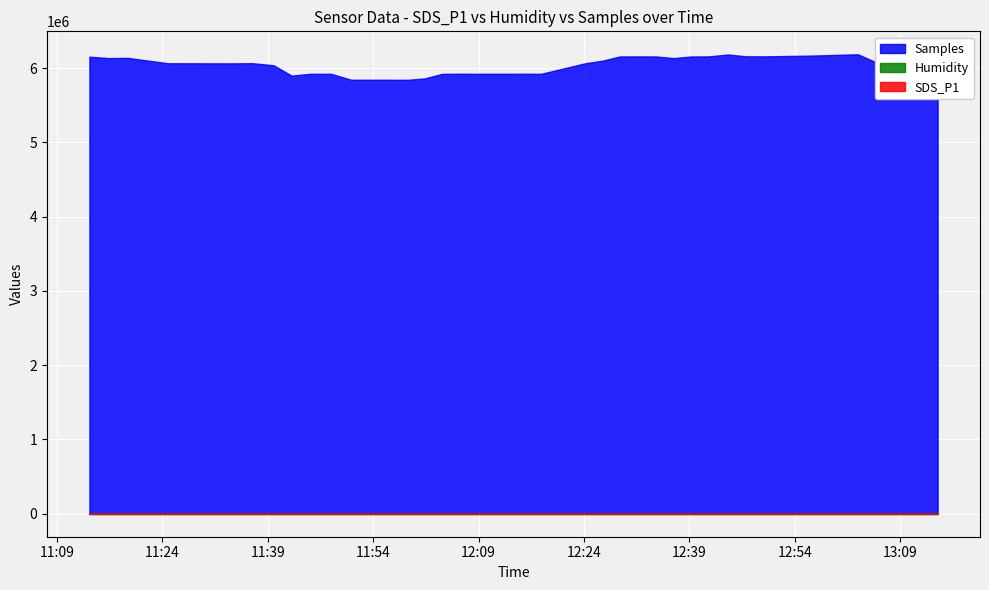

Is the value of Samples at 2023/05/03 13:02:58 greater than the value of Humidity at 2023/05/03 11:48:01?

Yes